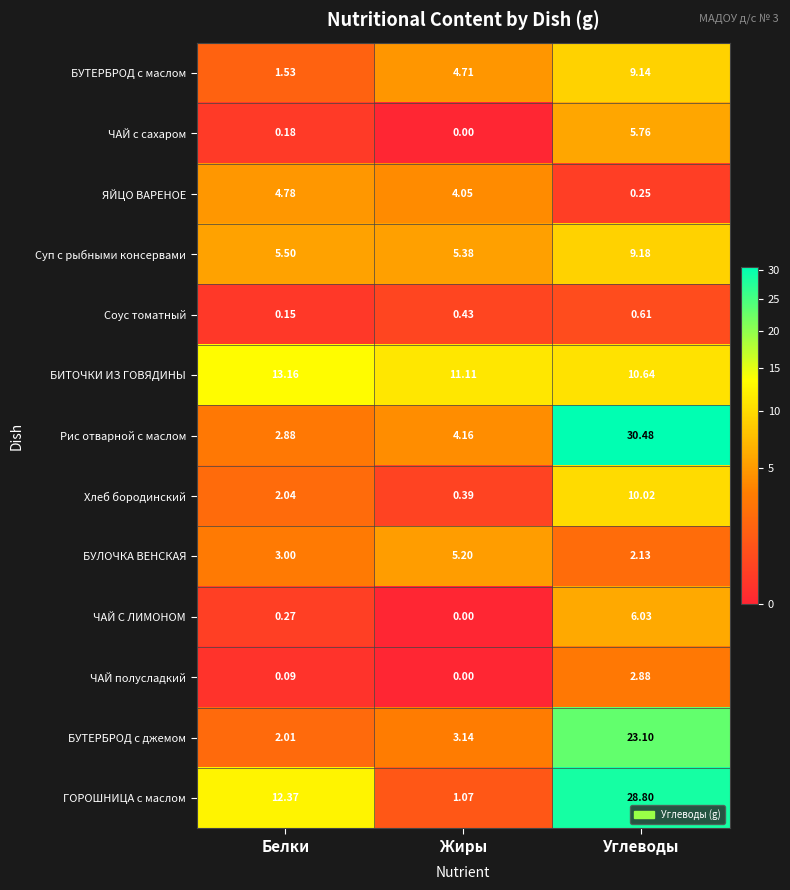

What is the difference between the highest and lowest values at Белки?

13.1